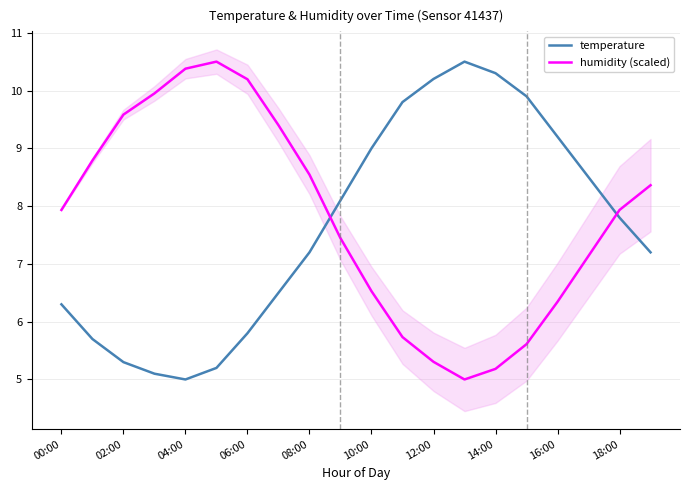

What is the sum of the humidity (scaled) values at 06:00 and 00:00?

18.1